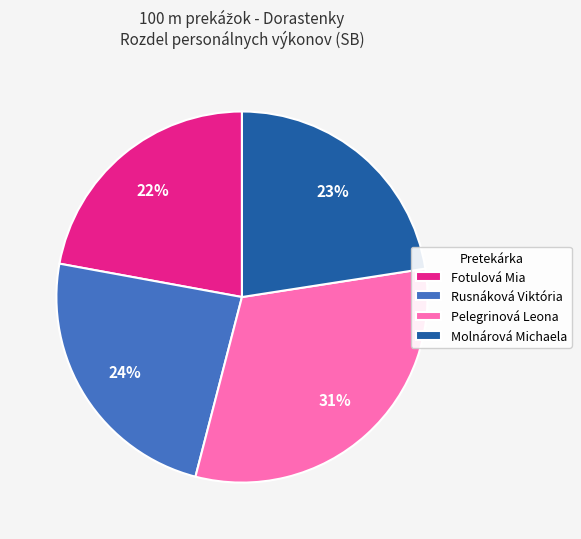

To the nearest percent, what portion does Rusnáková Viktória represent?

24%